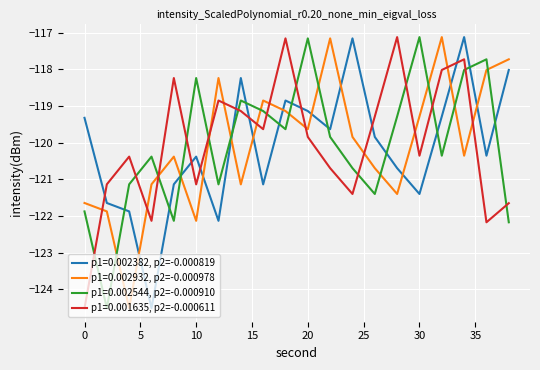

What is the difference between the maximum and minimum values in the p1=0.001635, p2=-0.000611 series?

7.4